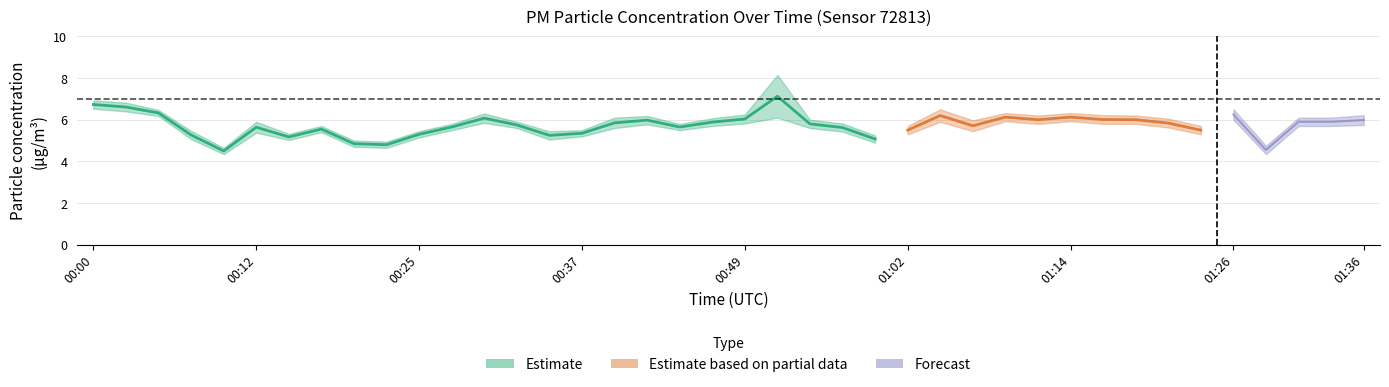

Reading left to right, what are all the values shown in this chart?

P1: 00:00=6.9	00:03=6.8	00:05=6.5	00:08=5.5	00:10=4.7	00:12=5.9	00:15=5.3	00:17=5.7	00:20=5.0	00:22=5.0	00:25=5.5	00:27=5.8	00:30=6.3	00:32=5.9	00:34=5.5	00:37=5.5	00:39=6.1	00:42=6.2	00:44=5.8	00:47=6.1	00:49=6.2	00:52=8.2	00:54=6.0	00:57=5.8	00:59=5.2	01:02=5.7	01:04=6.5	01:07=6.0	01:09=6.3	01:12=6.2	01:14=6.3	01:17=6.2	01:19=6.2	01:22=6.0	01:24=5.7	01:26=6.5	01:29=4.8	01:31=6.1	01:34=6.1	01:36=6.2
P2: 00:00=6.5	00:03=6.4	00:05=6.2	00:08=5.1	00:10=4.3	00:12=5.4	00:15=5.0	00:17=5.4	00:20=4.7	00:22=4.7	00:25=5.2	00:27=5.5	00:30=5.8	00:32=5.6	00:34=5.0	00:37=5.2	00:39=5.6	00:42=5.8	00:44=5.5	00:47=5.7	00:49=5.8	00:52=6.1	00:54=5.6	00:57=5.4	00:59=4.9	01:02=5.3	01:04=5.9	01:07=5.5	01:09=5.9	01:12=5.8	01:14=5.9	01:17=5.8	01:19=5.8	01:22=5.6	01:24=5.3	01:26=6.0	01:29=4.3	01:31=5.7	01:34=5.7	01:36=5.8